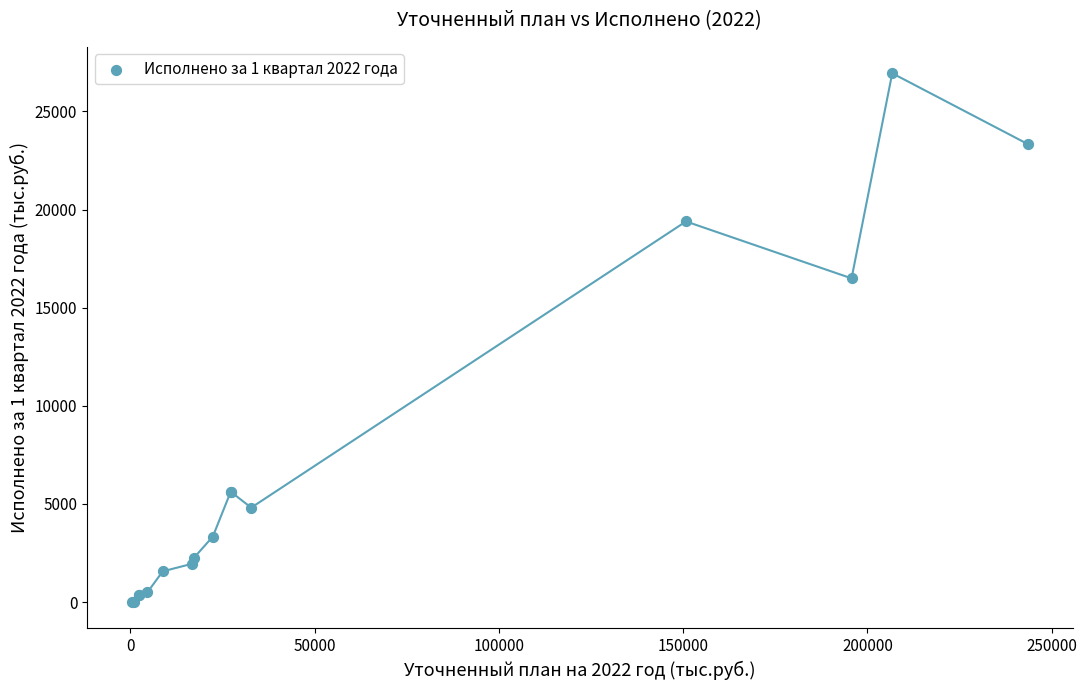

What Y value in the scatter plot is closest to 13471?

16492.4